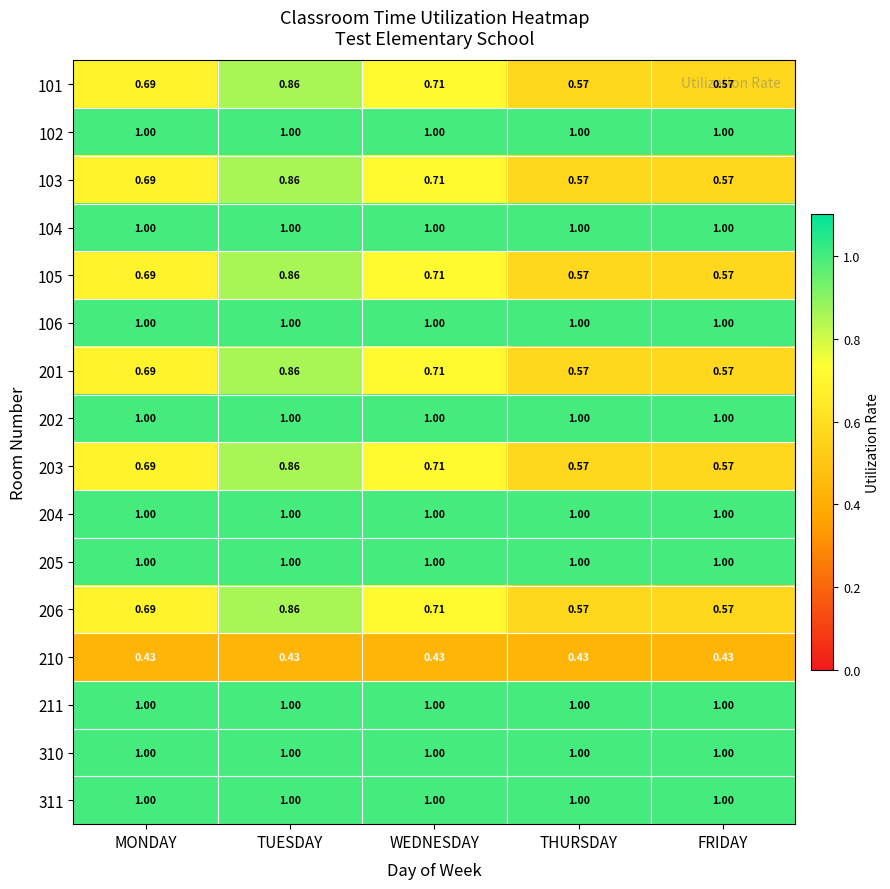

Count the number of categories in the chart.

5